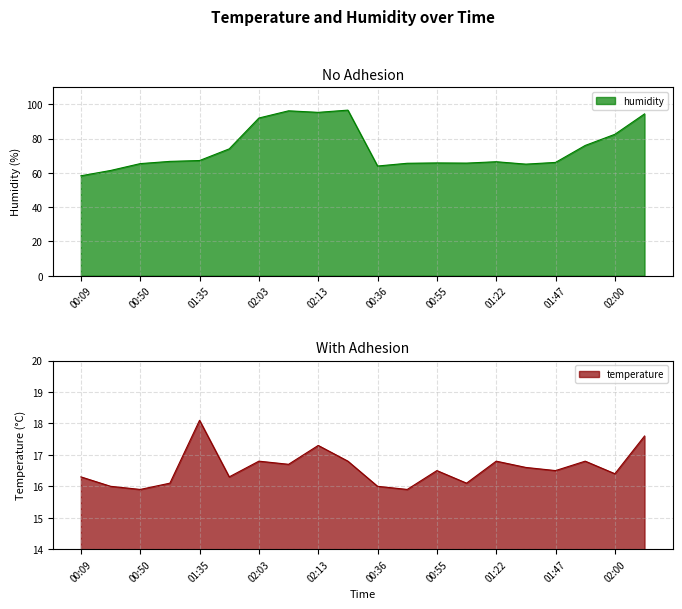

Rank the series by their maximum value, from highest to lowest.

humidity, temperature